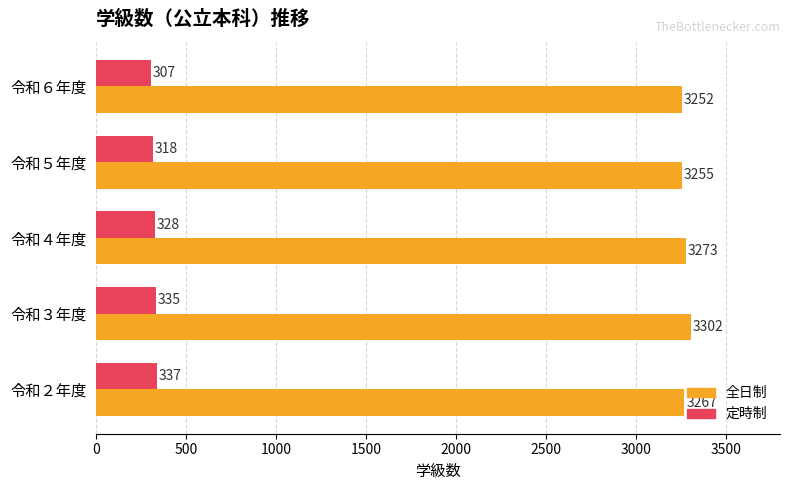

Rank the series by their average value, from highest to lowest.

全日制, 定時制